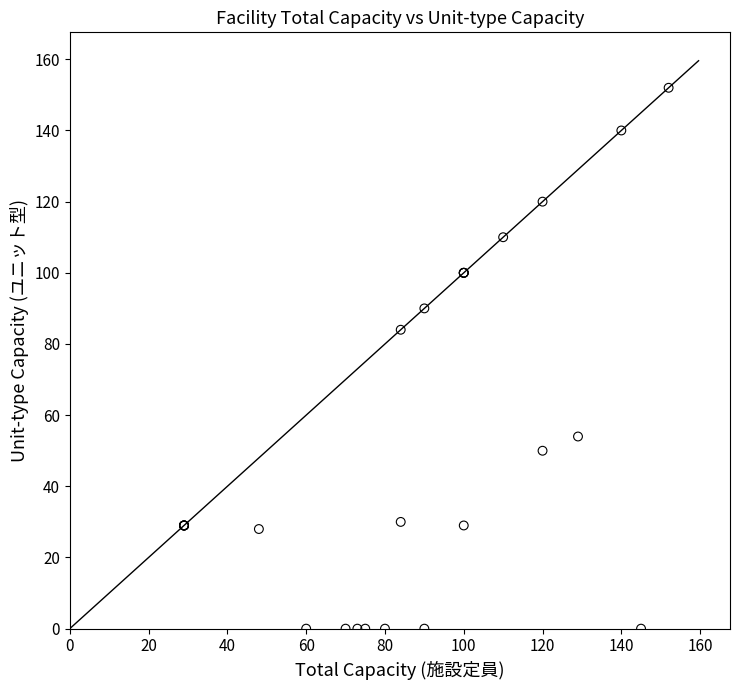

What Y value in the scatter plot is closest to 76?

84